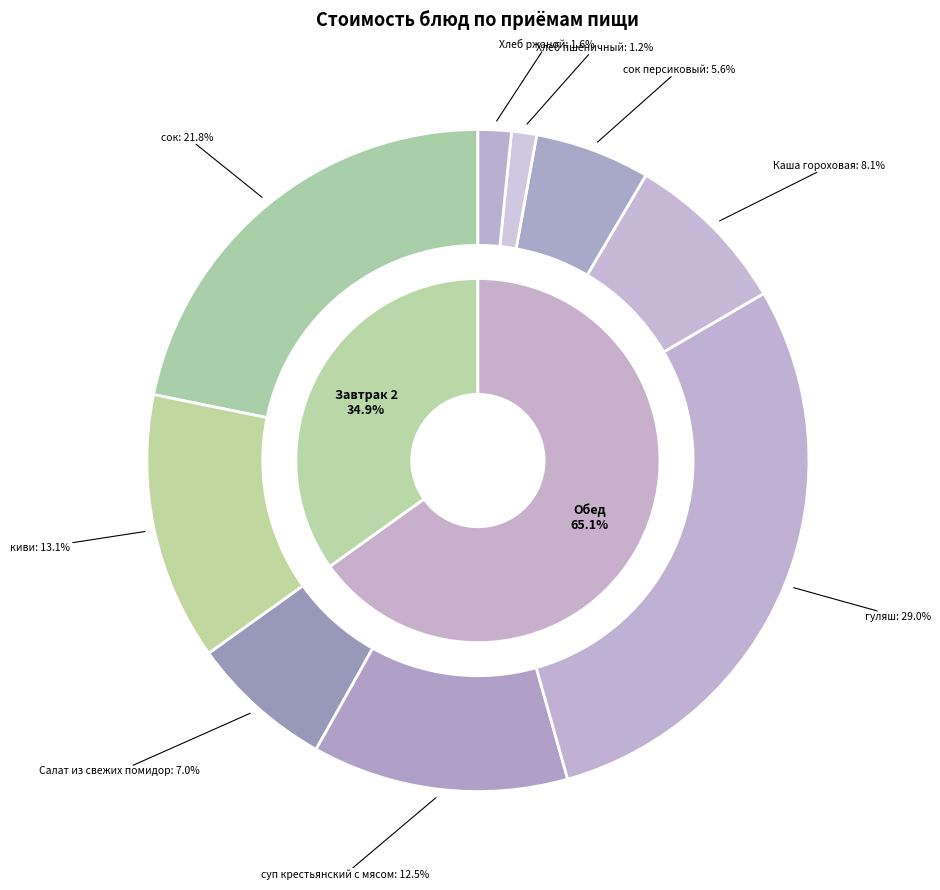

Between Каша гороховая and суп крестьянский с мясом, which is larger?

суп крестьянский с мясом